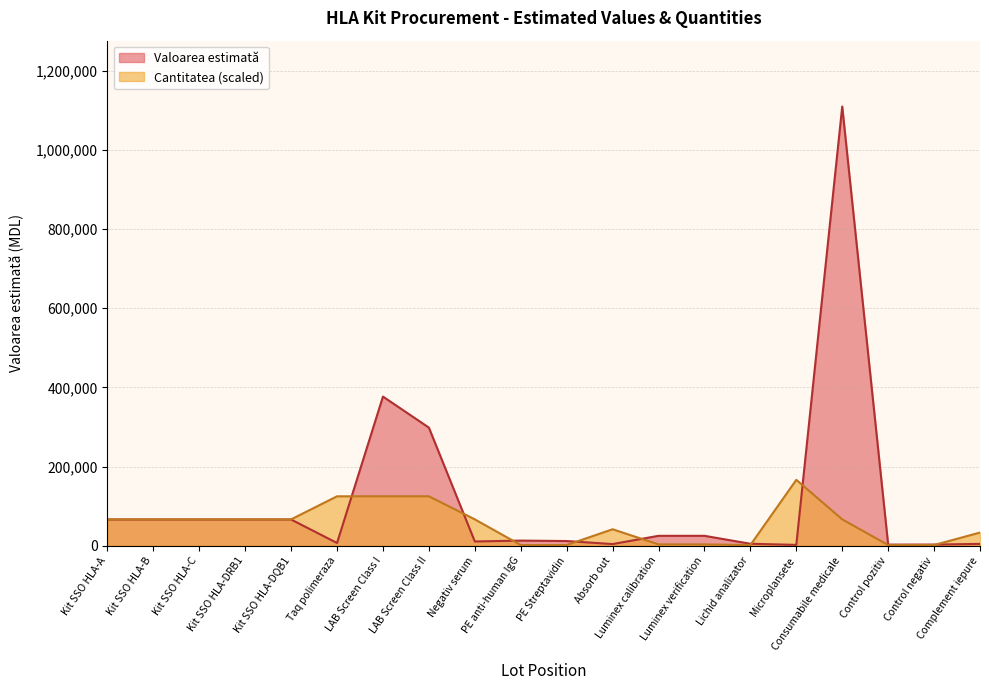

Does the chart display data point markers on the line(s)?

No